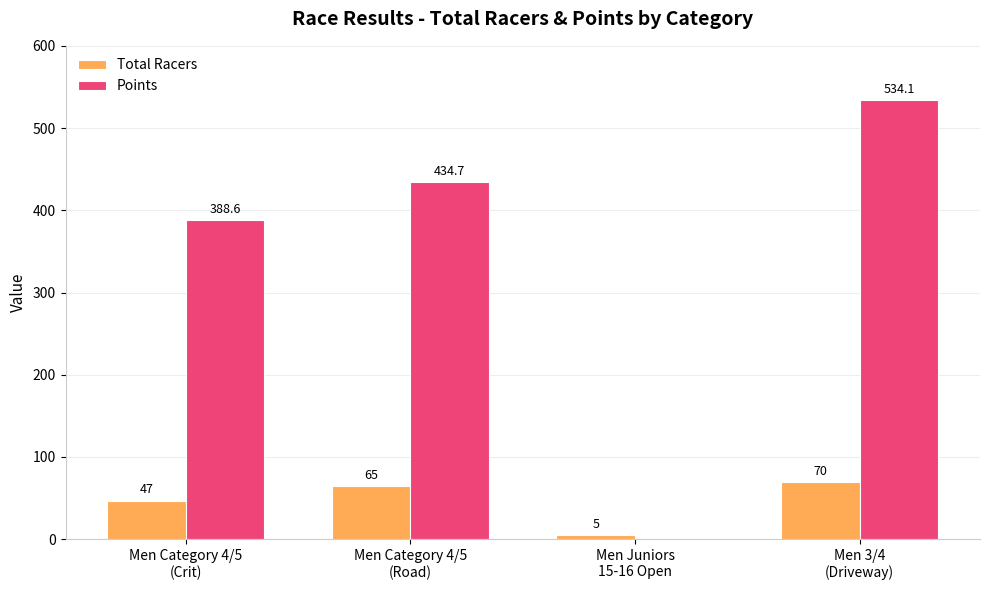

What is the highest value of the Points series?

534.1